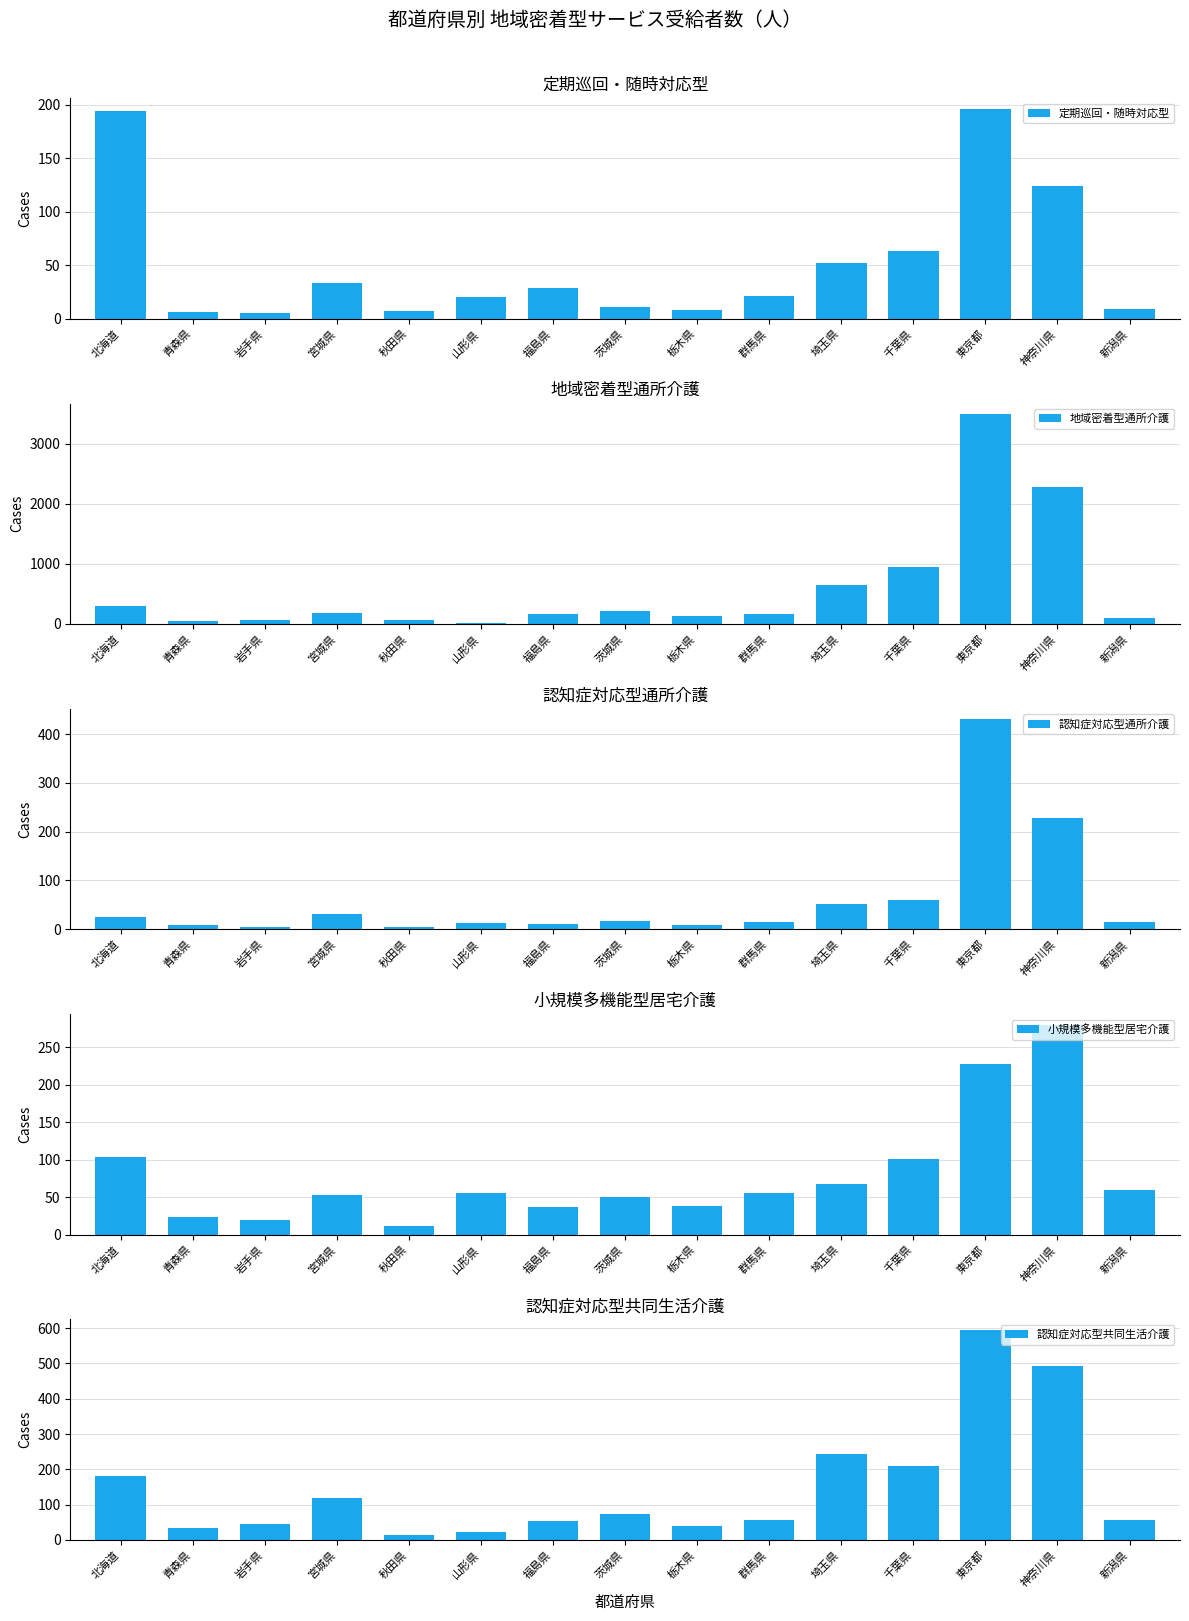

The 小規模多機能型居宅介護 series shows 14 at 新潟県. True or false?

False